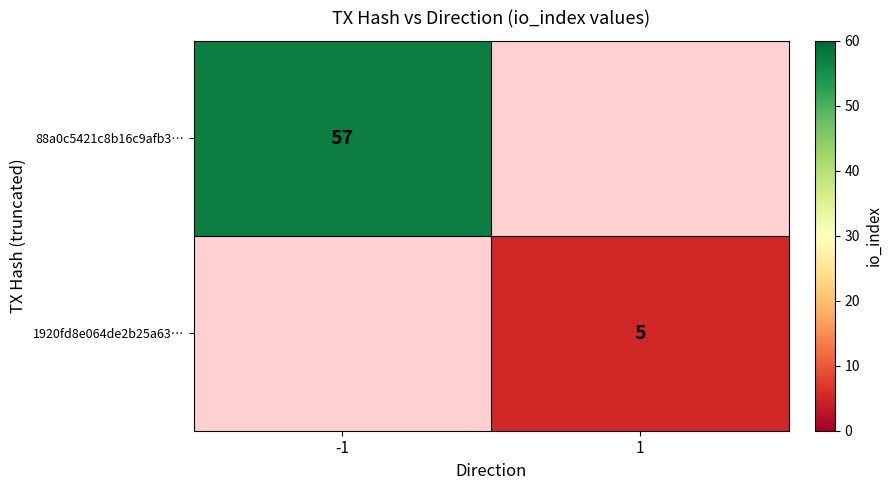

Is the value of 88a0c5421c8b16c9afb3… at -1 greater than the value of 1920fd8e064de2b25a63… at 1?

Yes